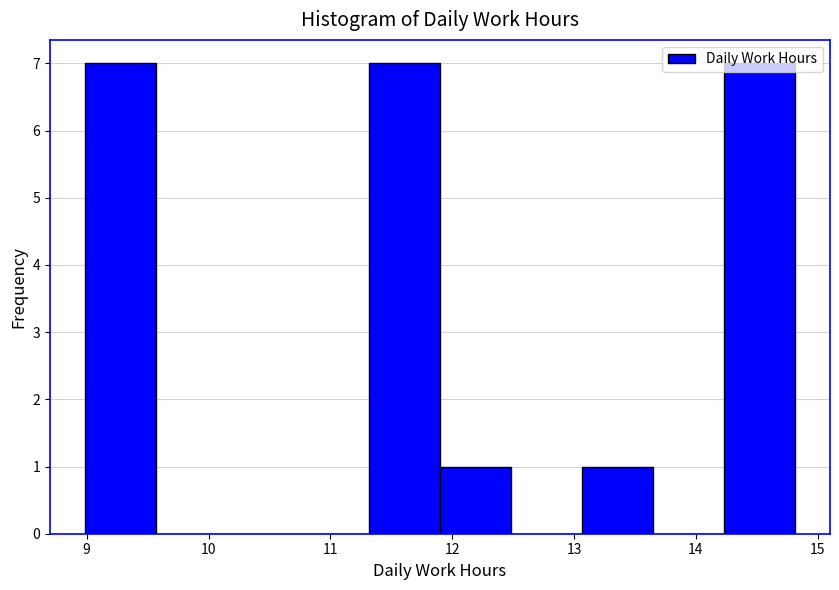

What is the height of the bar covering 11.3 to 11.9 on the x-axis? Neither the bar edges nor the heights are printed on the chart, so give them approximately, as read against the axes.

7